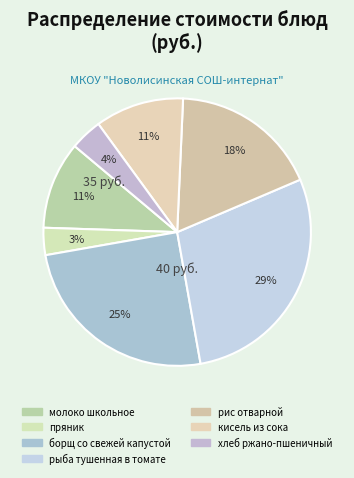

How many segments does this pie chart have?

7